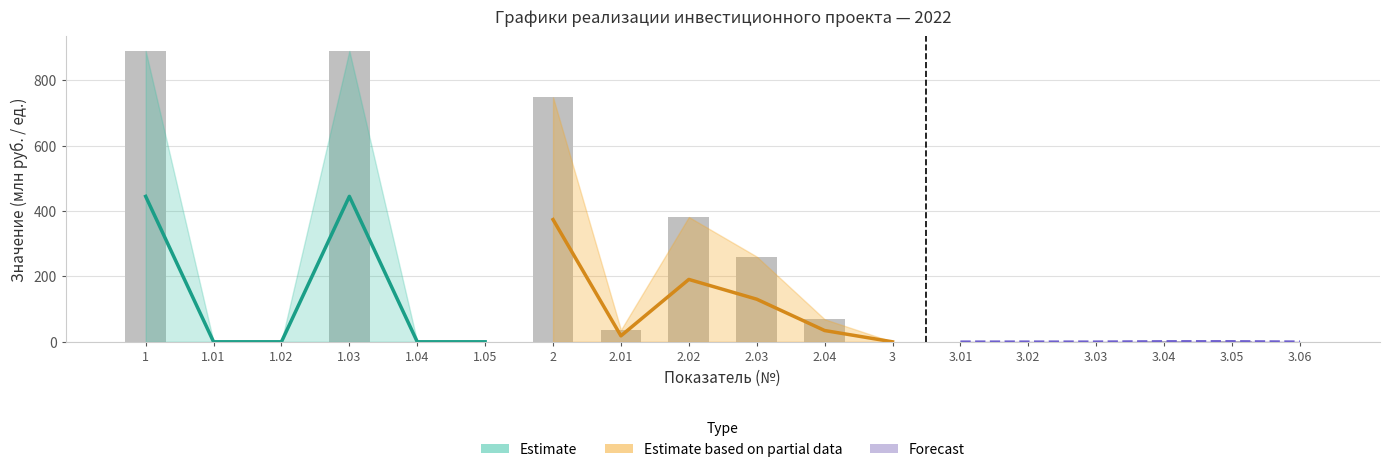

True or false: Остаток (col_2) has a value of 432.7 at 1.05.

False